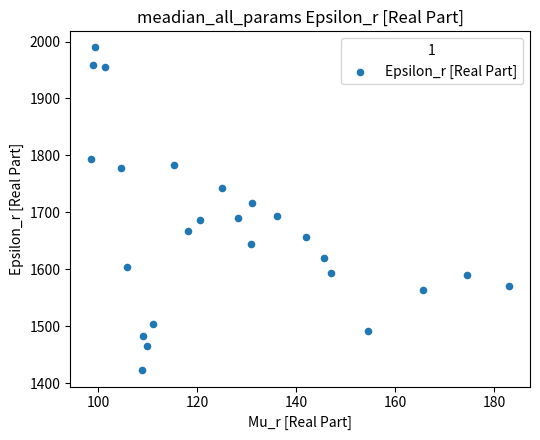

What is the range of Y values (max minus min)?

567.4